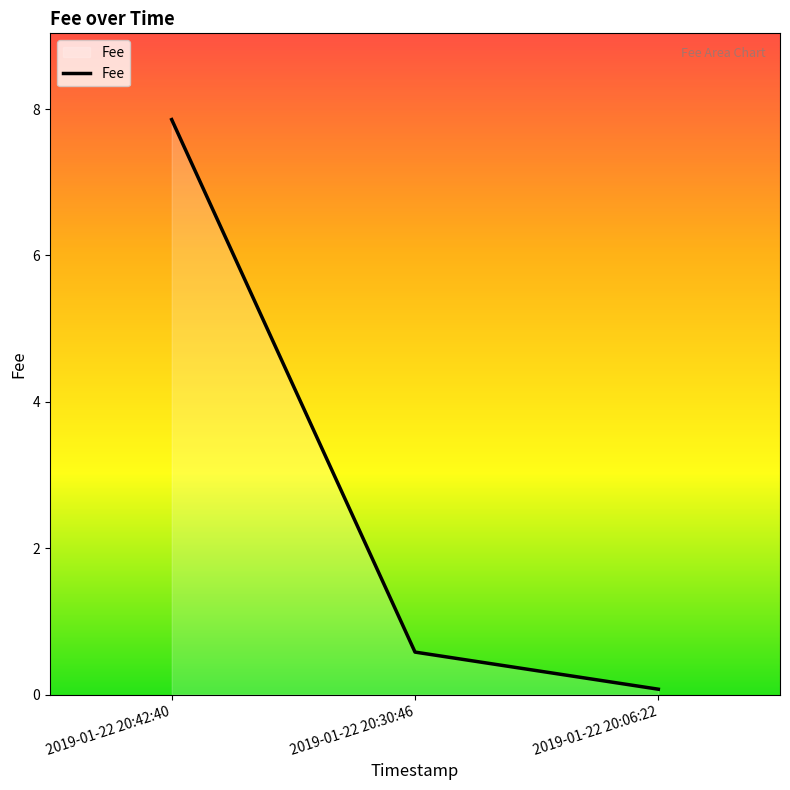

Between 2019-01-22 20:06:22 and 2019-01-22 20:30:46, which is larger?

2019-01-22 20:30:46